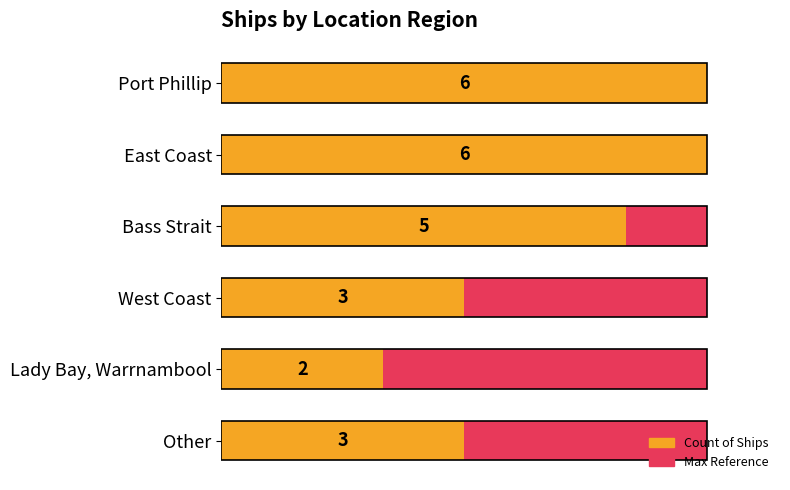

Between 0 and 4, which series saw the biggest shift?

Count of Ships